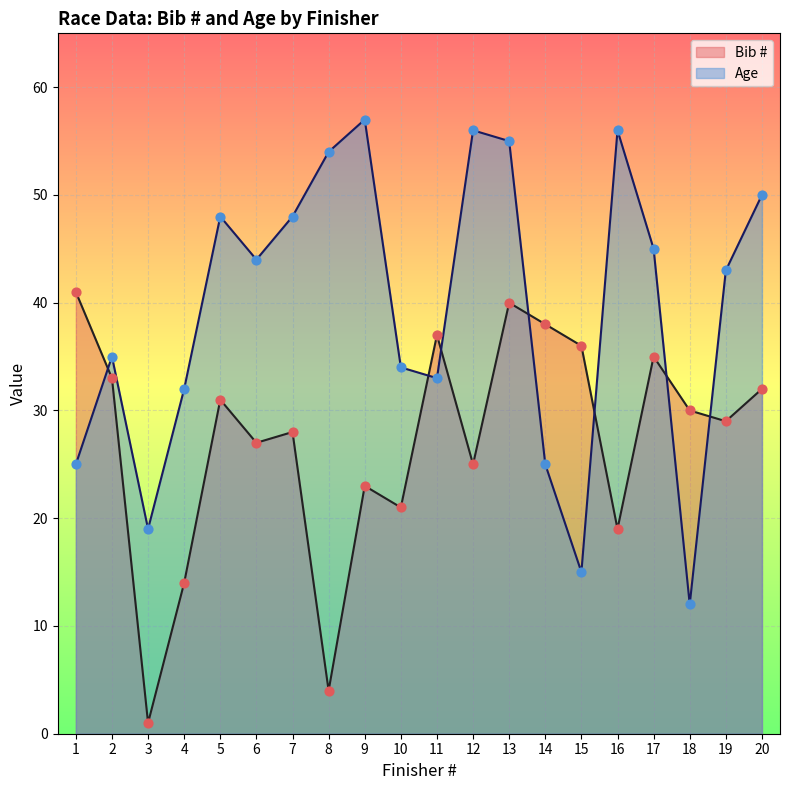

At which category is the sum across all series the highest?

13